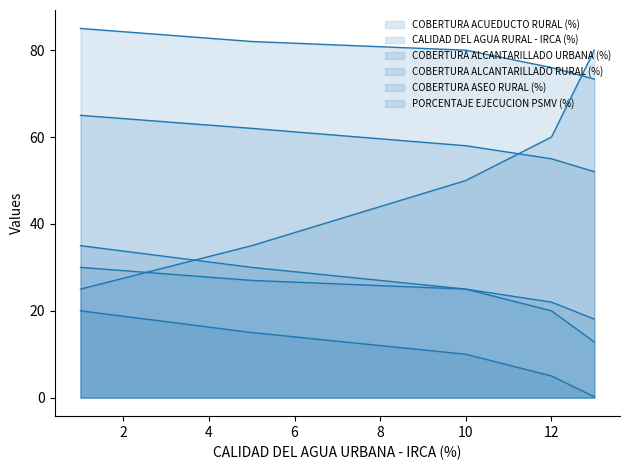

Read the COBERTURA ALCANTARILLADO RURAL (%) value at LINEA BASE.

52.0